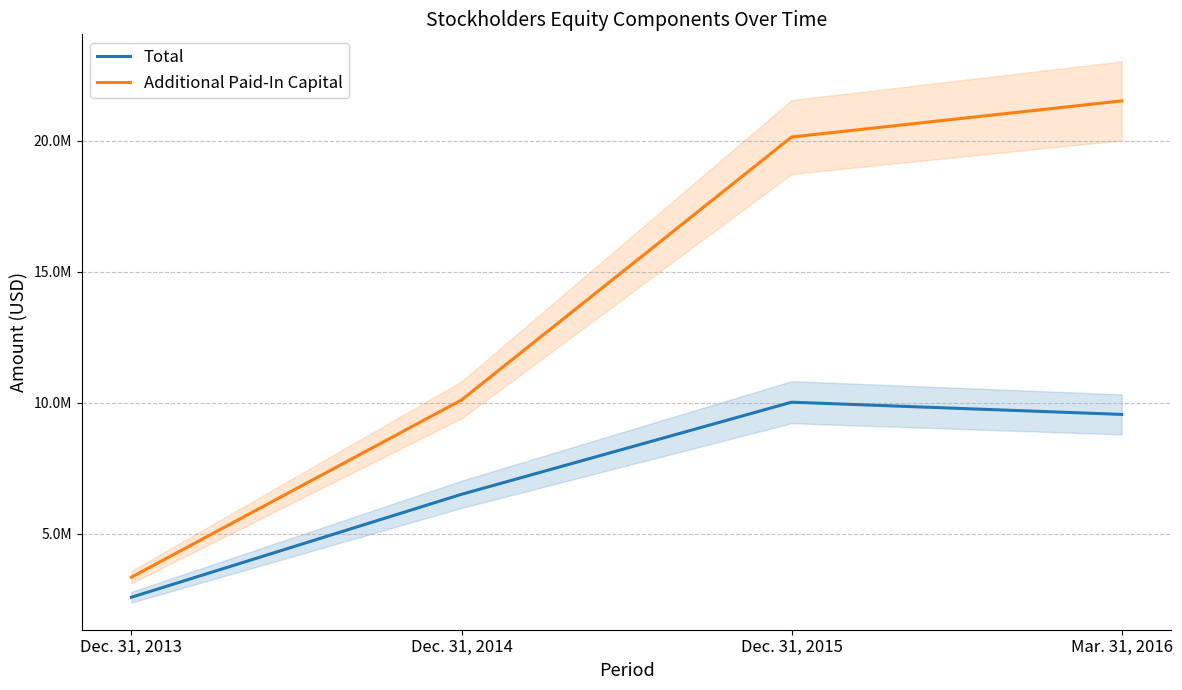

Which label corresponds to the largest value in the chart?

Mar. 31, 2016